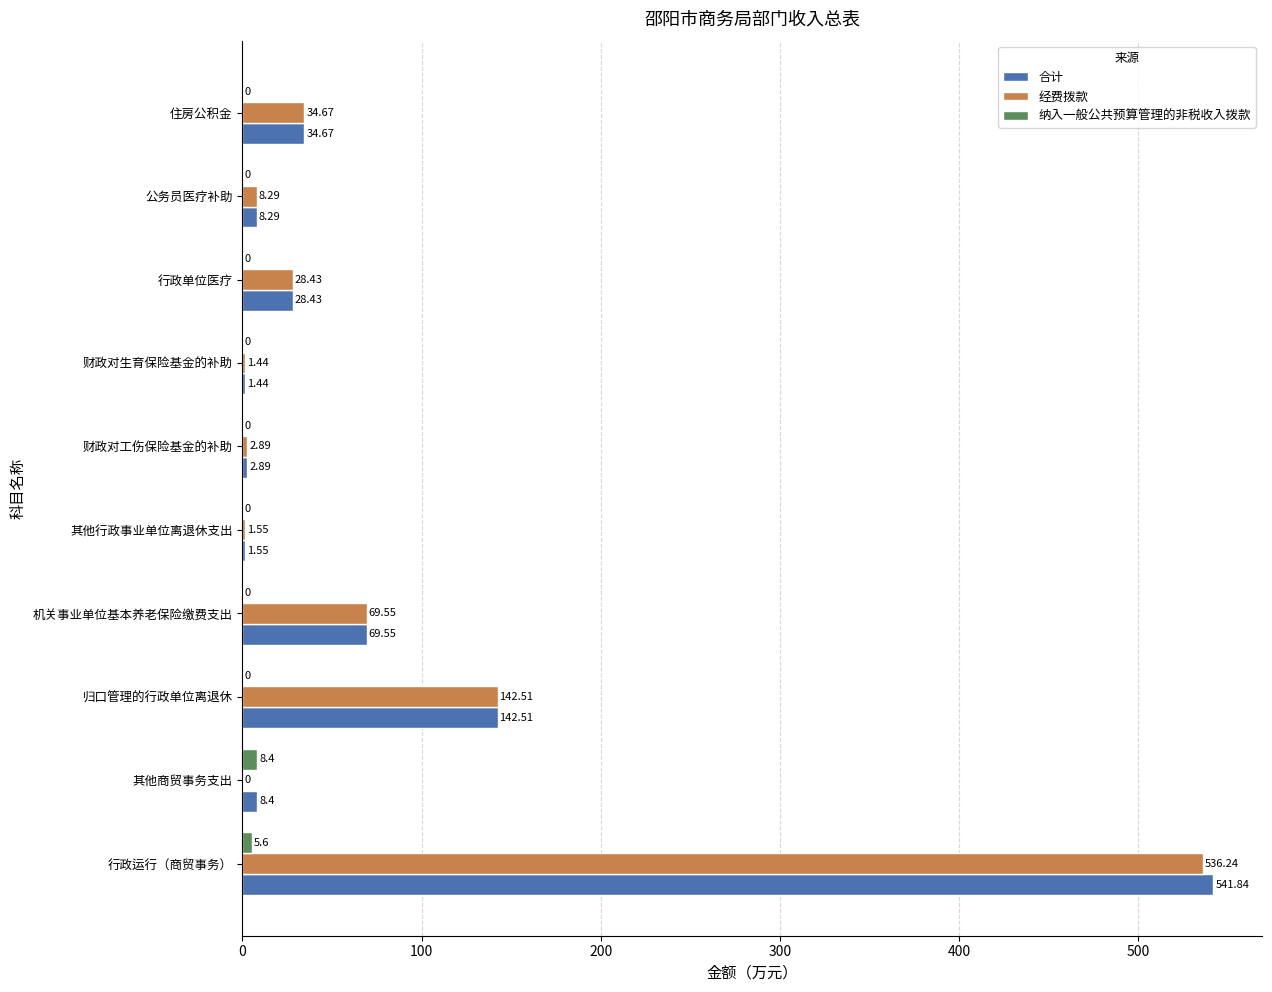

Where is 纳入一般公共预算管理的非税收入拨款 nearest to the value 4?

行政运行（商贸事务）